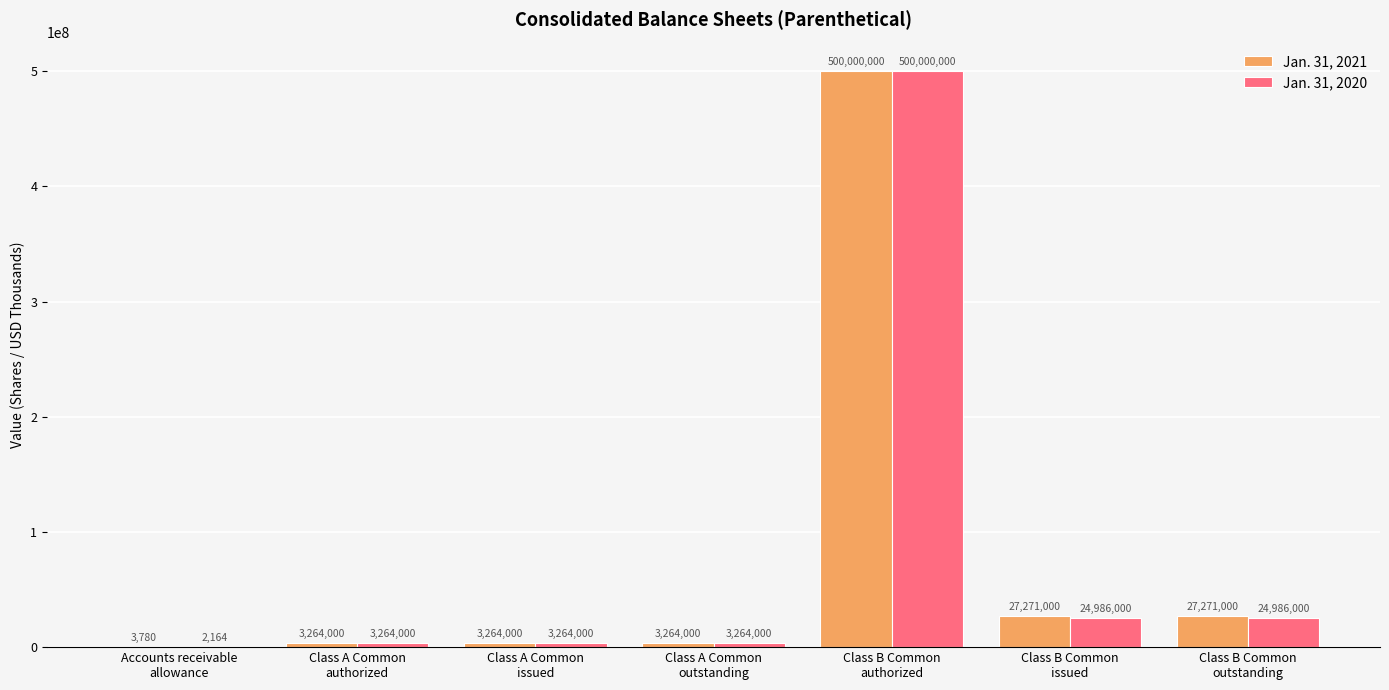

What is the highest value of the Jan. 31, 2020 series?

500000000